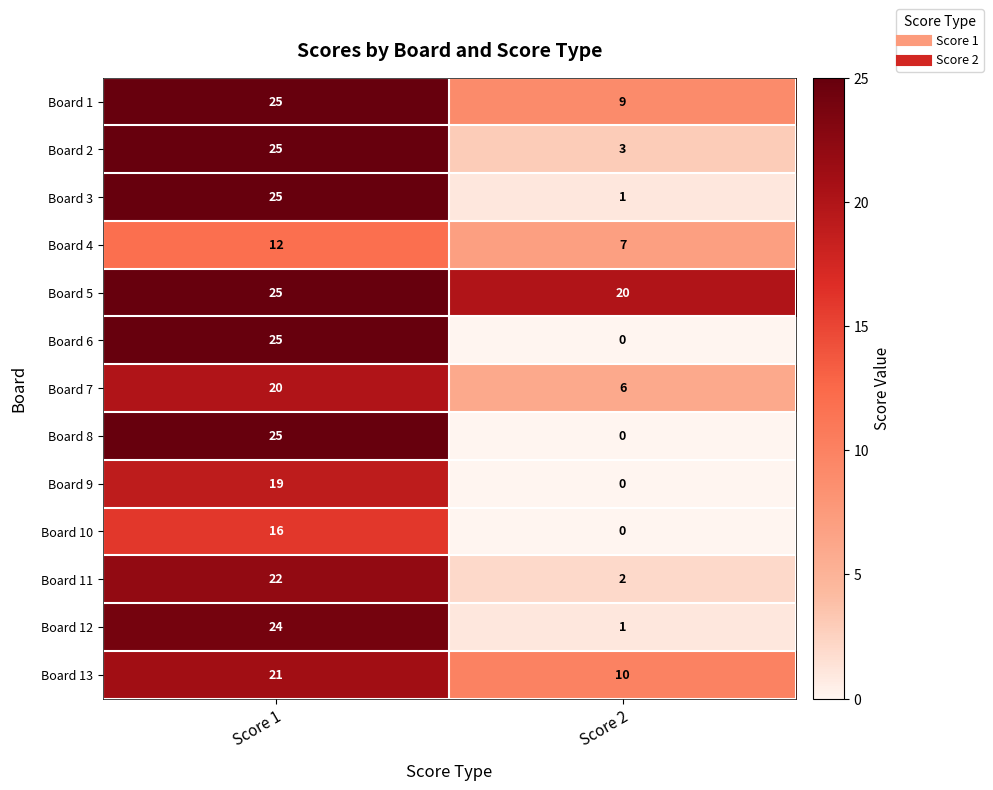

What is the difference between the highest and lowest values at Score 1?

13